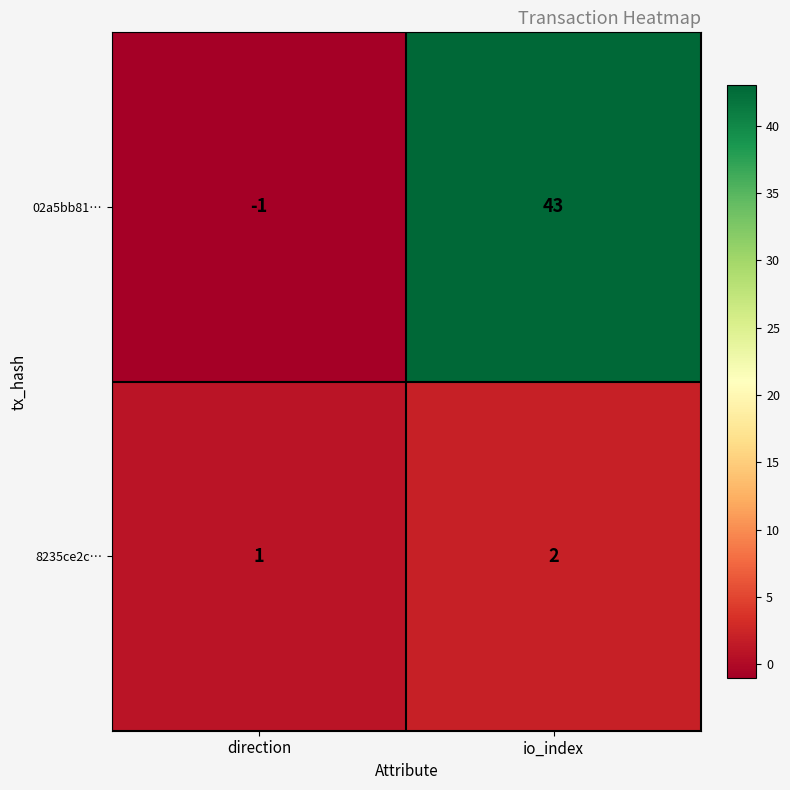

What is the sum of the 8235ce2c… values at direction and io_index?

3